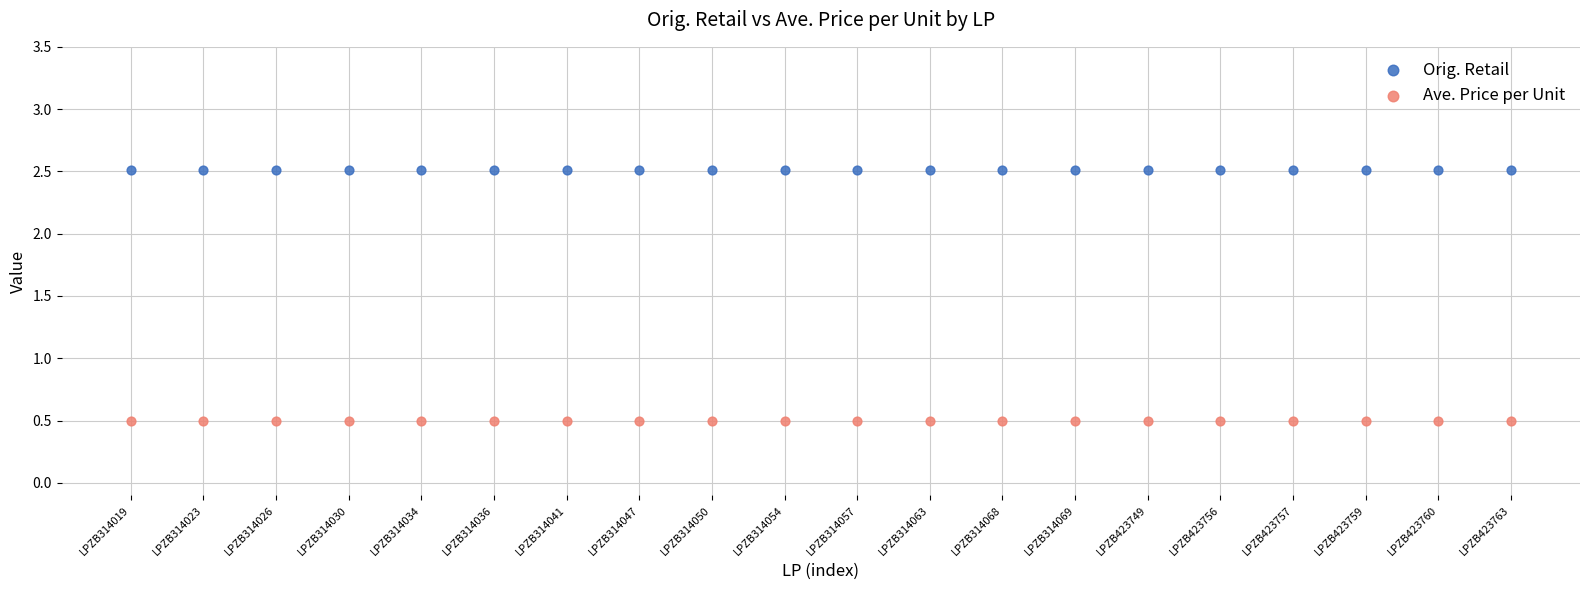

Which series reaches the minimum Y coordinate?

Ave. Price per Unit